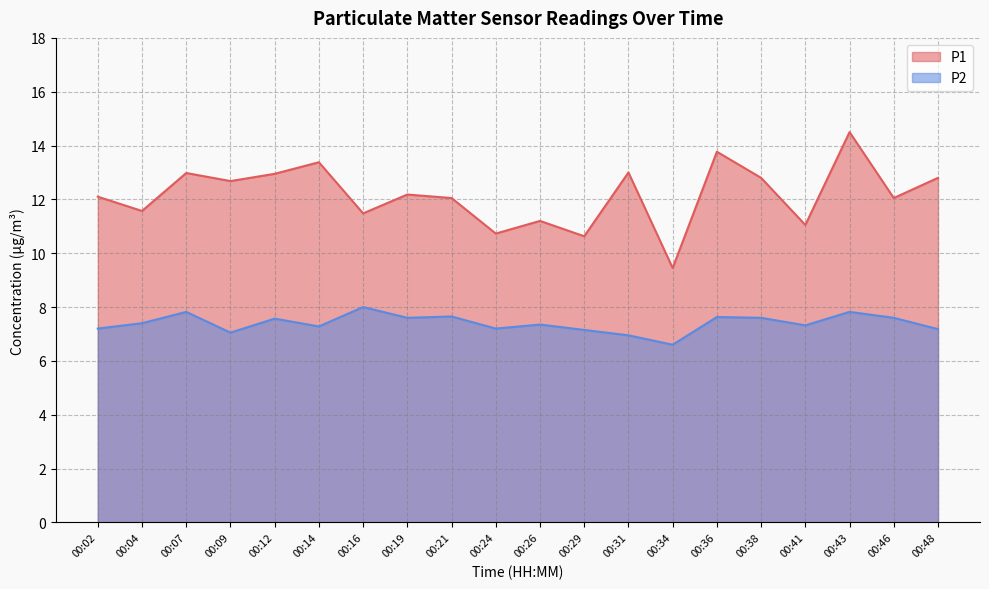

Reading left to right, list all the values displayed in this chart.

P1: 00:02=12.1	00:04=11.6	00:07=13.0	00:09=12.7	00:12=12.9	00:14=13.4	00:16=11.5	00:19=12.2	00:21=12.1	00:24=10.7	00:26=11.2	00:29=10.6	00:31=13.0	00:34=9.4	00:36=13.8	00:38=12.8	00:41=11.1	00:43=14.5	00:46=12.1	00:48=12.8
P2: 00:02=7.2	00:04=7.4	00:07=7.8	00:09=7.0	00:12=7.6	00:14=7.3	00:16=8.0	00:19=7.6	00:21=7.7	00:24=7.2	00:26=7.3	00:29=7.2	00:31=7.0	00:34=6.6	00:36=7.6	00:38=7.6	00:41=7.3	00:43=7.8	00:46=7.6	00:48=7.2